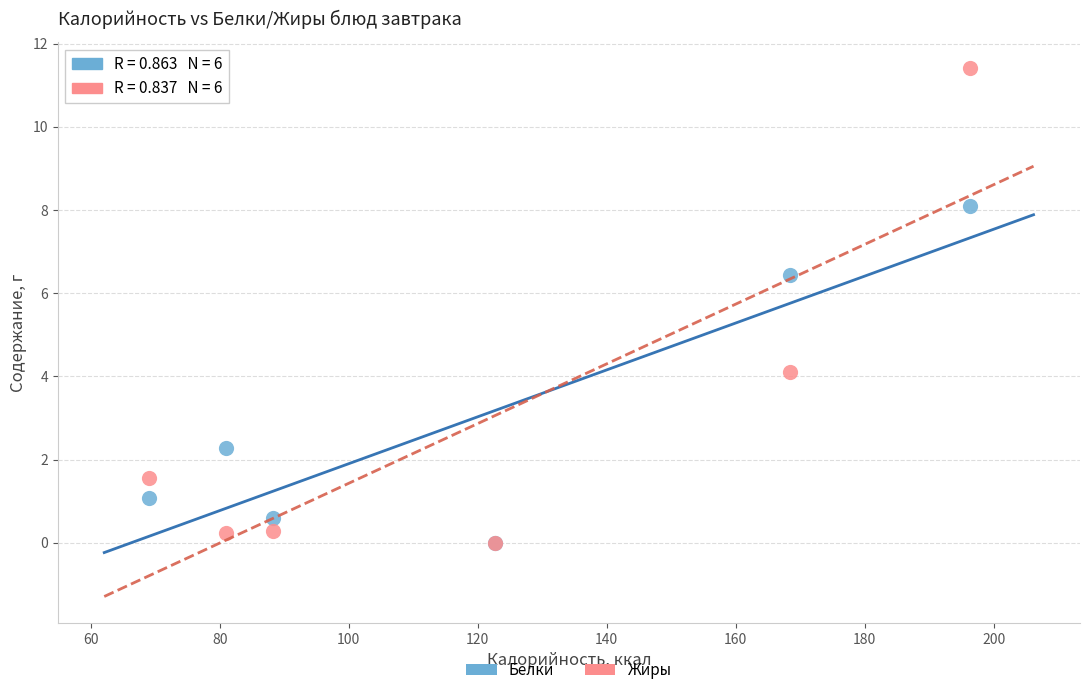

Across all series, what Y value is closest to 5?

4.1